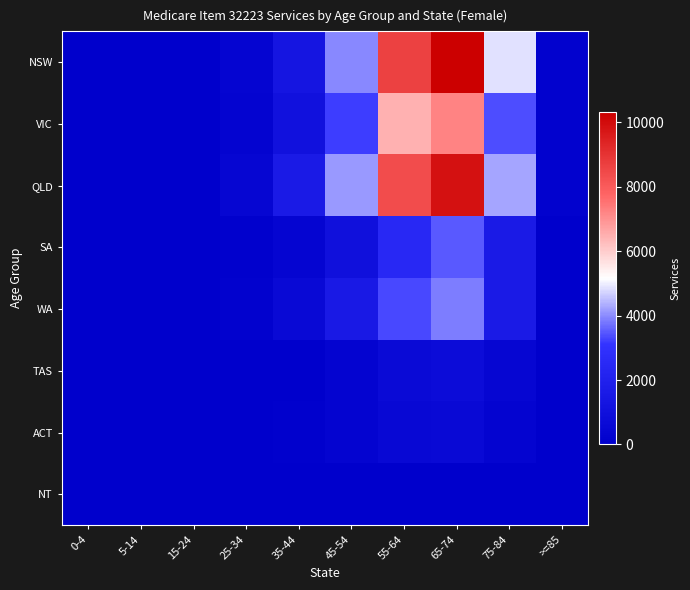

Which has a higher value, 5-14 or 0-4?

5-14